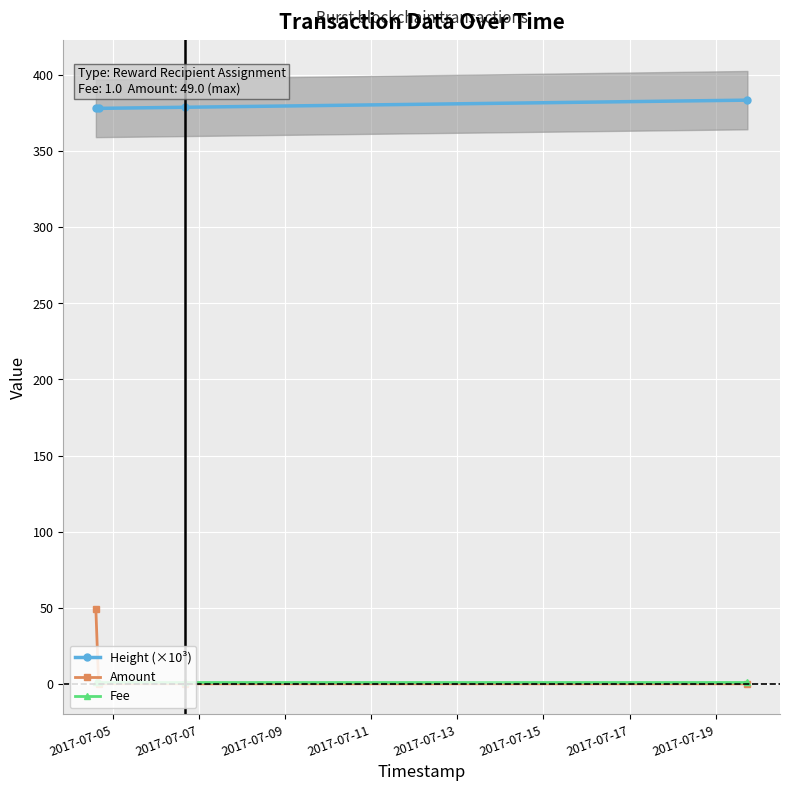

List the series in order of their peak value, highest first.

Height (×10³), Amount, Fee